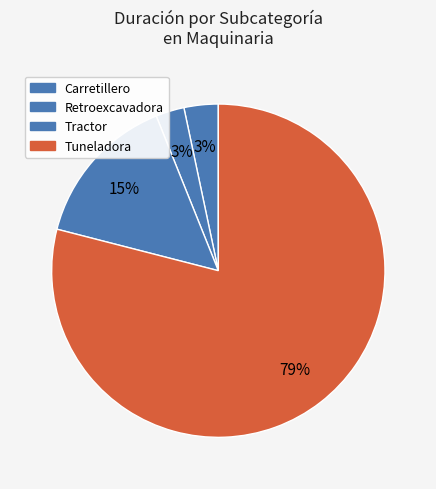

Which has a higher value, Tractor or Carretillero?

Tractor